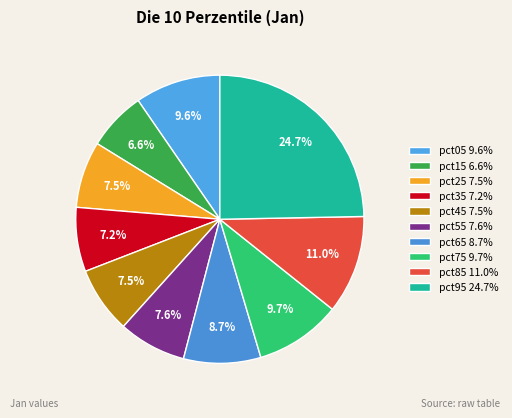

How many segments does this pie chart have?

10